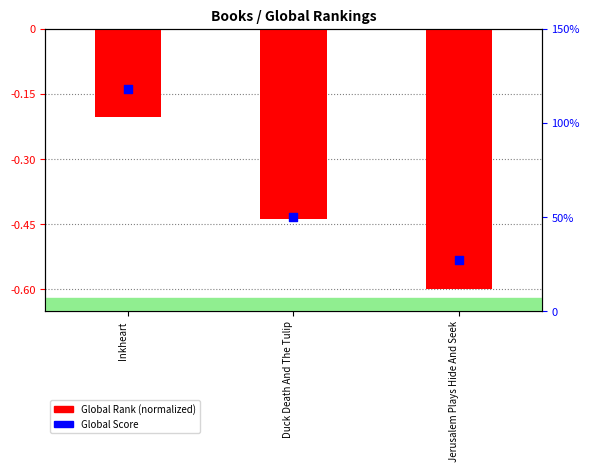

Which series has the widest spread of Y values?

Global Score